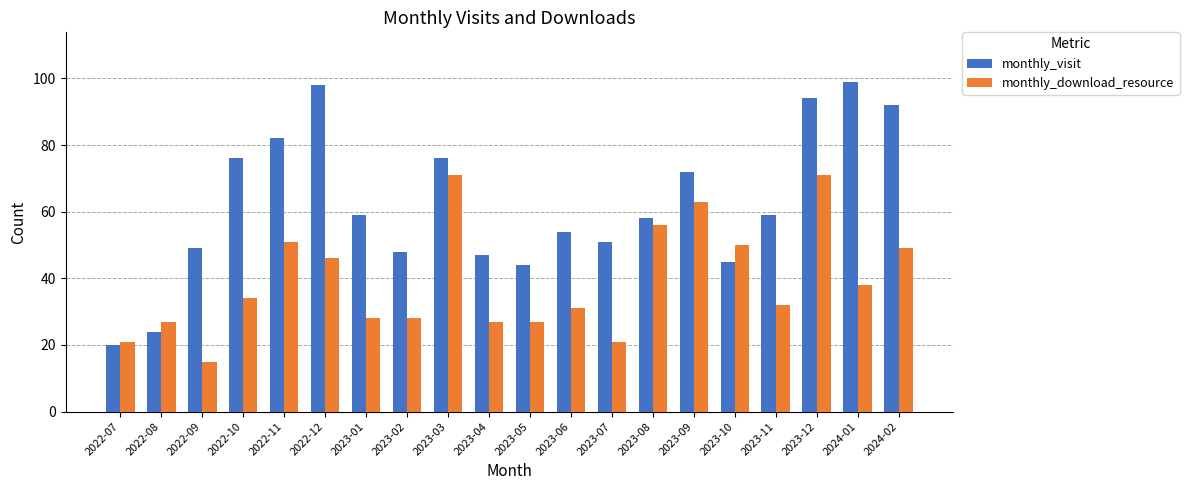

What is the value of the monthly_download_resource bar at the 5th from the left?

51